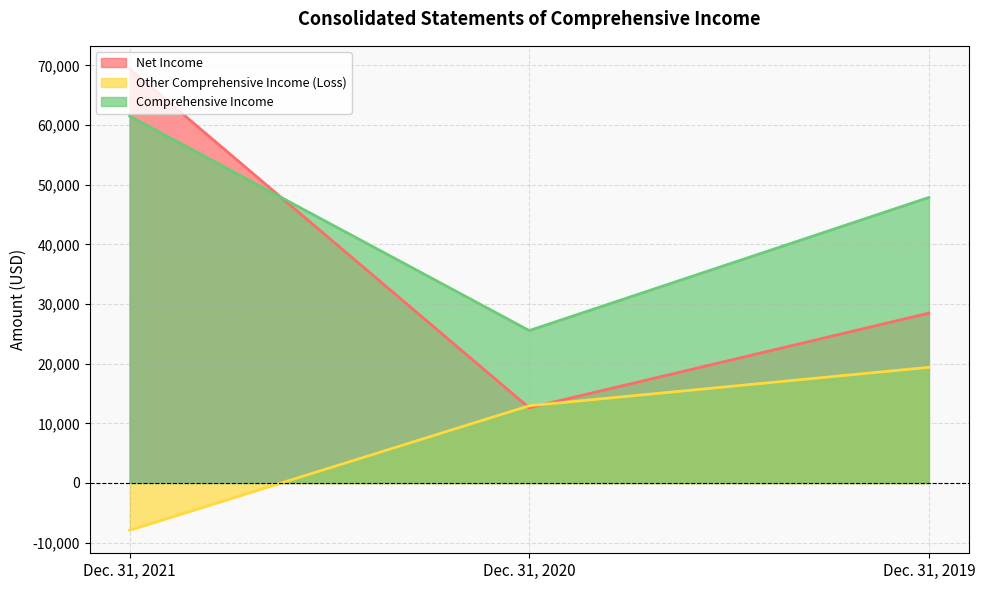

Which series has the largest total across all categories?

Comprehensive Income